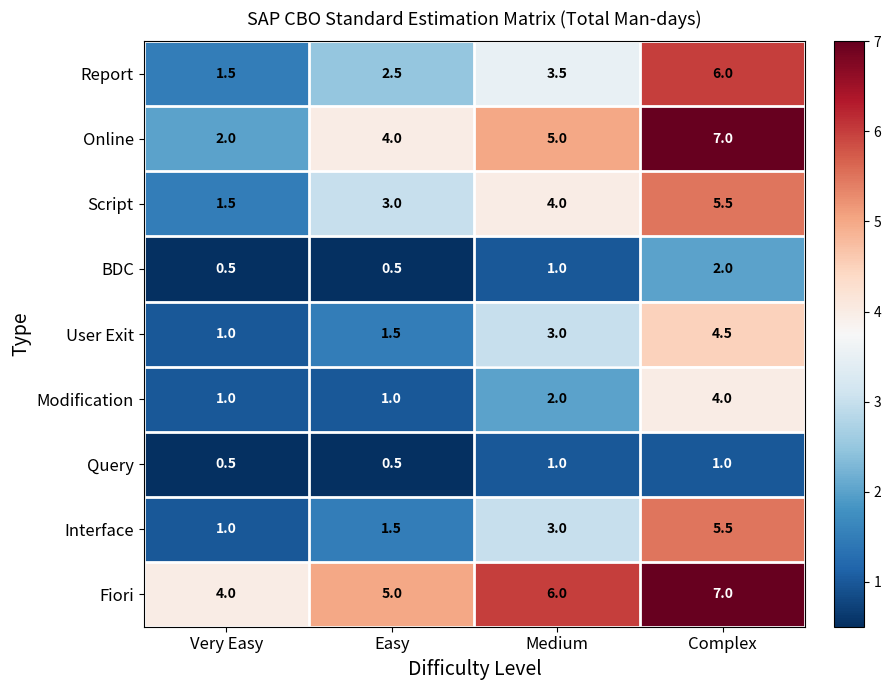

How many data points does each series have?

4